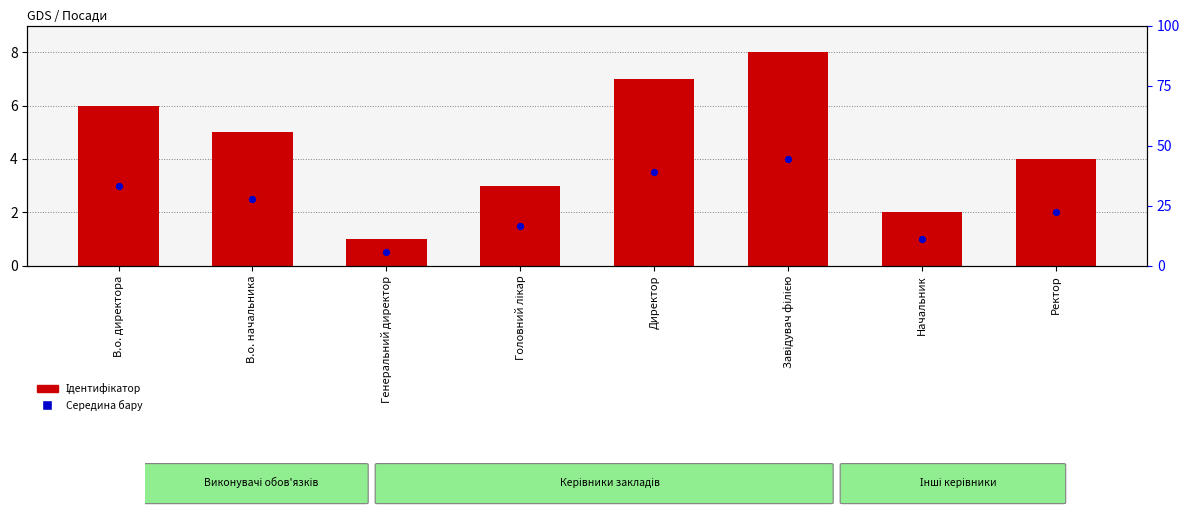

At how many categories does at least one series exceed 4?

4